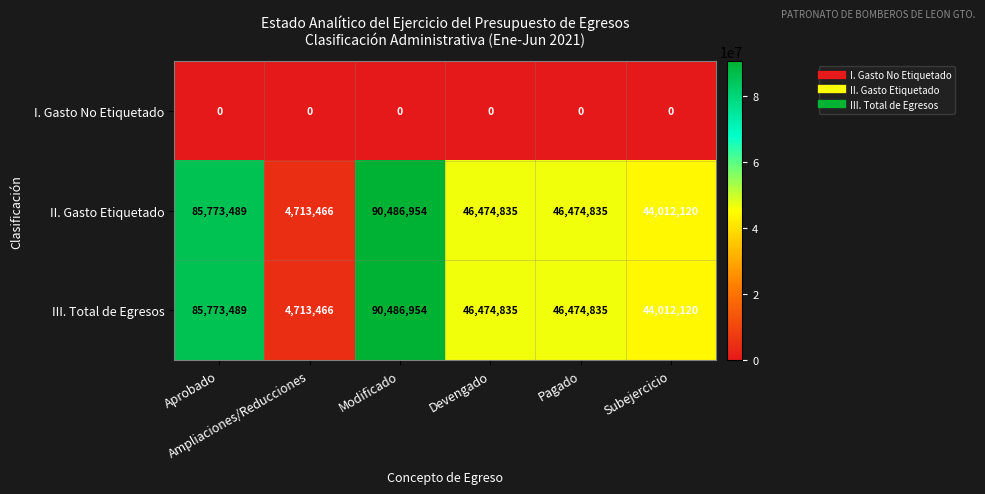

At how many categories does at least one series exceed 39230142?

5